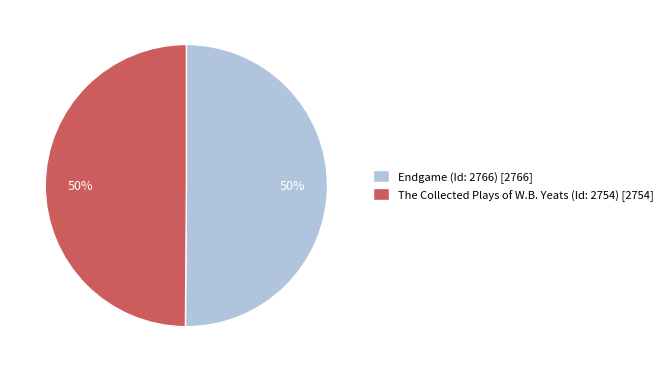

To the nearest percent, what is the combined percentage of Endgame (Id: 2766) and The Collected Plays of W.B. Yeats (Id: 2754)?

100%